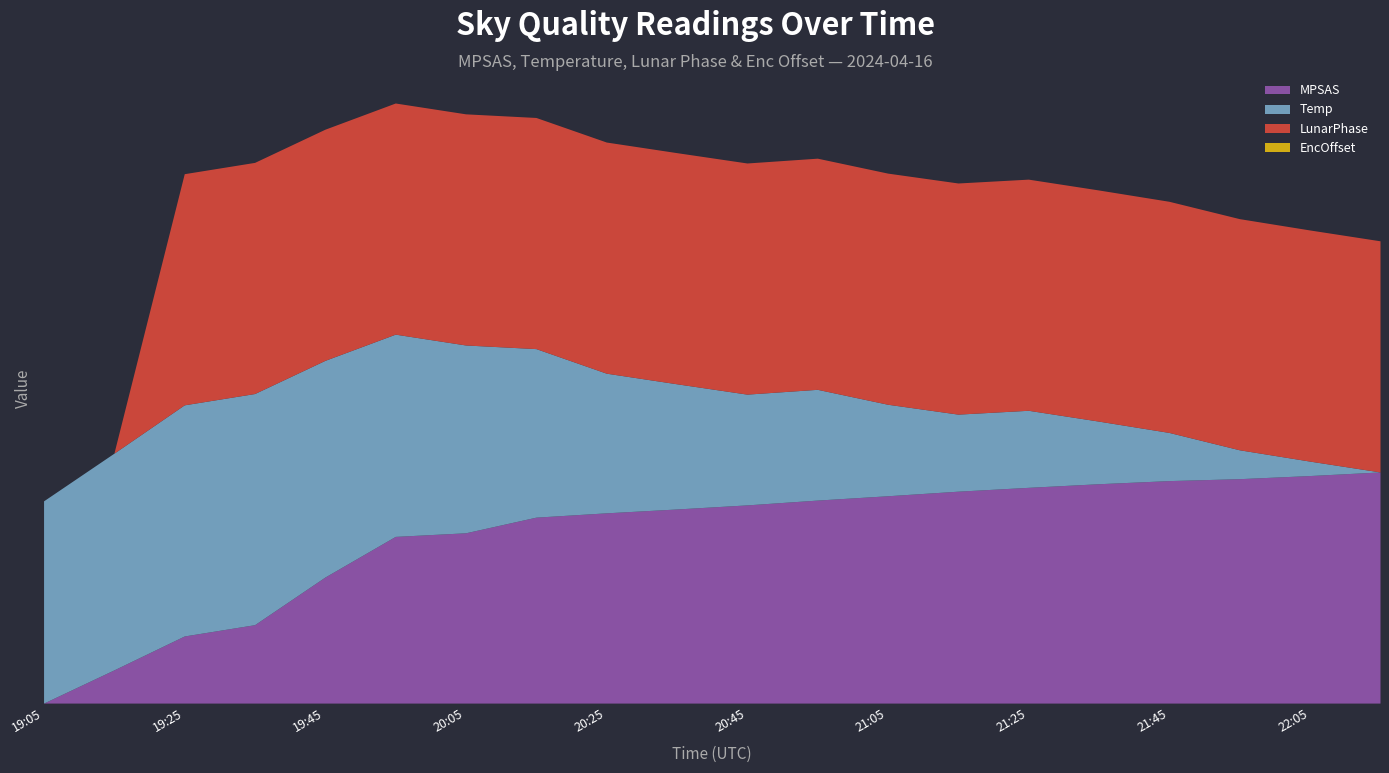

Where does the Temp series first go above 14?

19:05